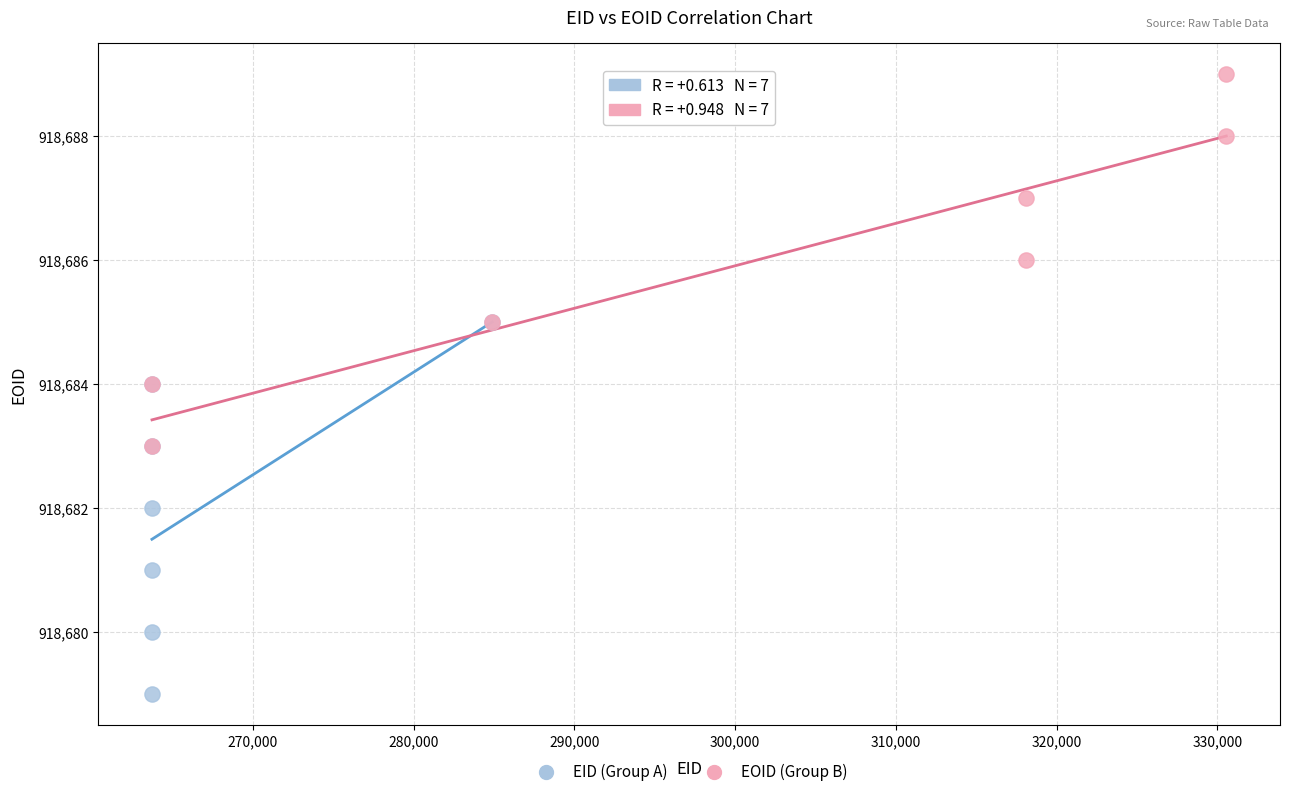

Which series reaches the maximum Y coordinate?

EOID (Group B)